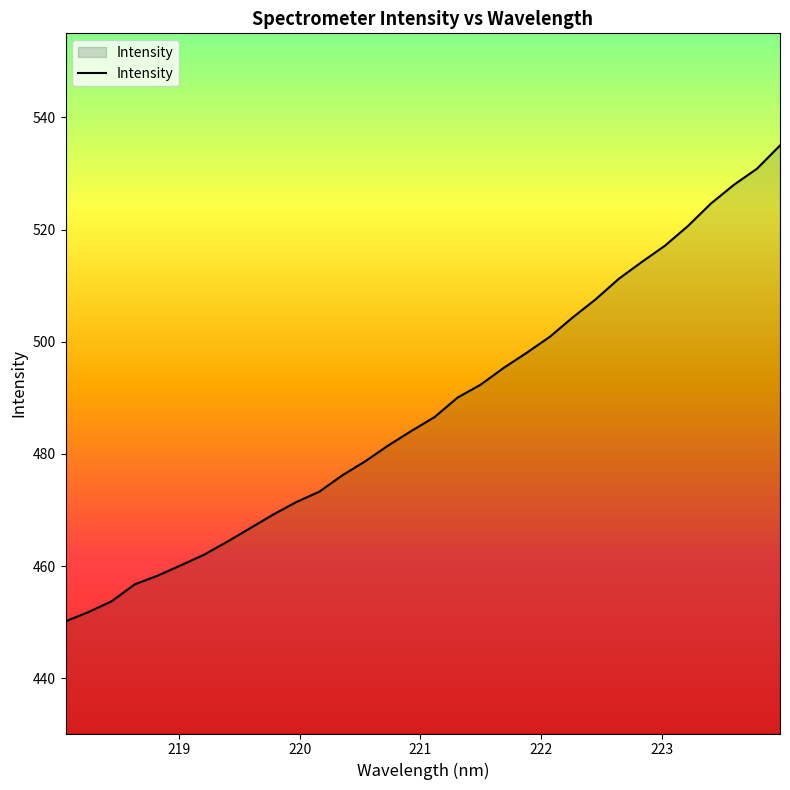

How many categories are shown in the chart?

32